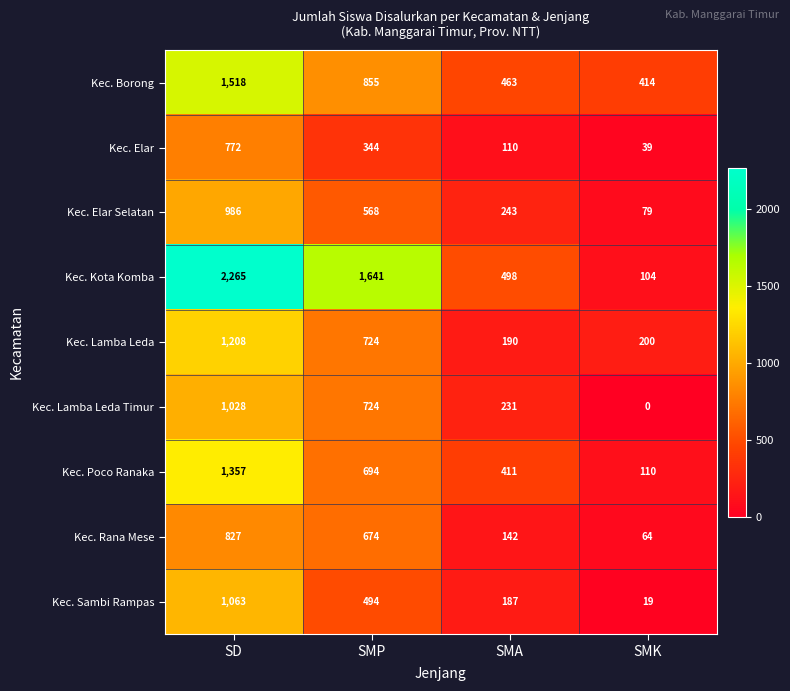

The value of Kec. Lamba Leda Timur at SMP is 724. True or false?

True